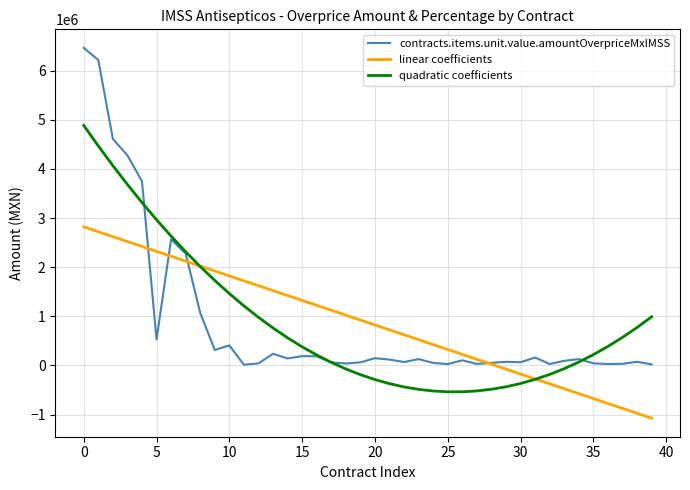

What is the smallest value displayed?

-1074292.6